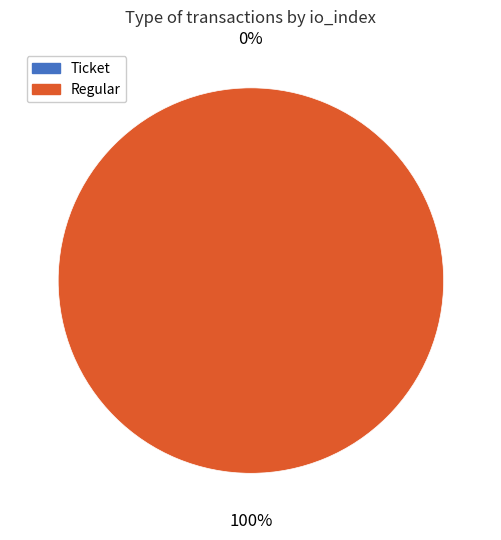

True or false: Ticket (io_index=0) accounts for 0% of the total.

True